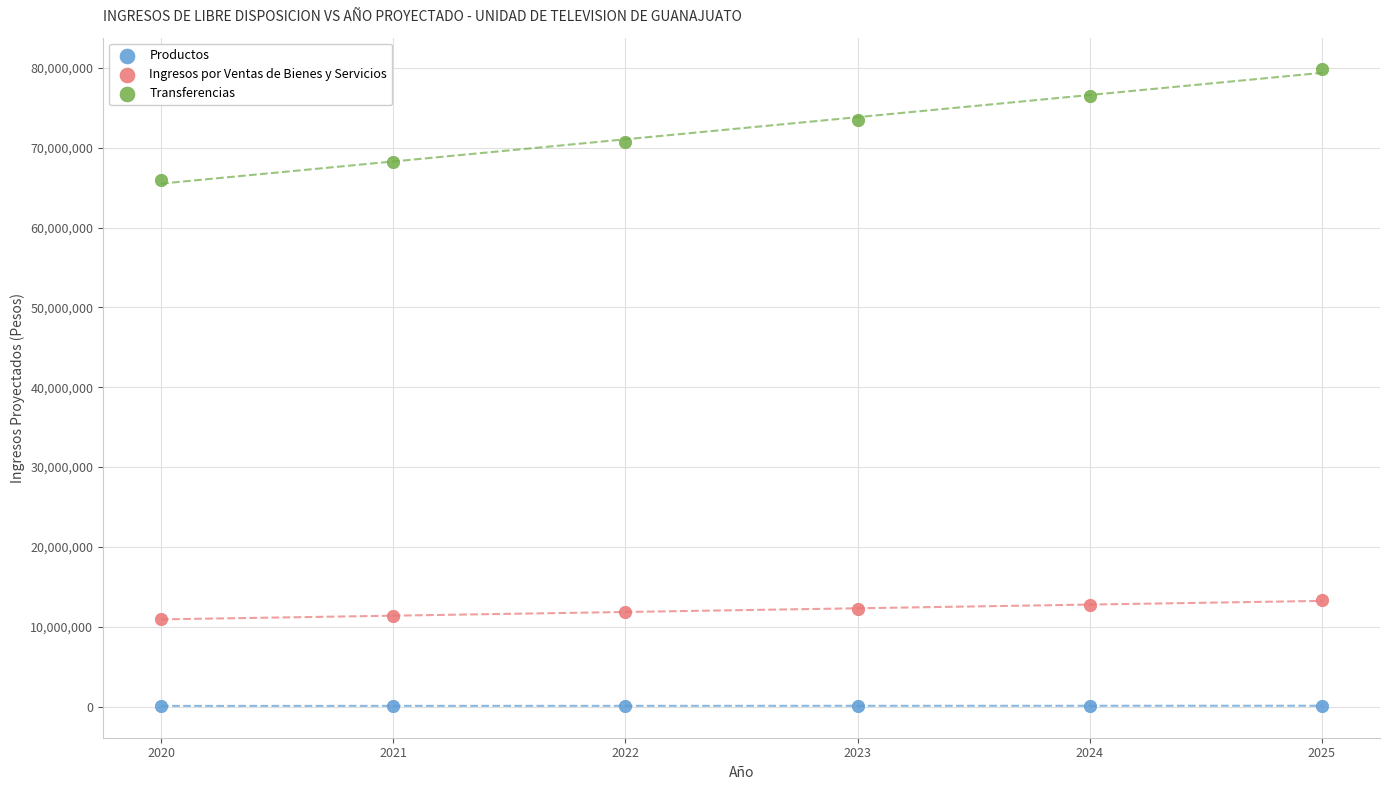

What are all the series names shown in the legend?

Productos, Ingresos por Ventas de Bienes y Servicios, Transferencias